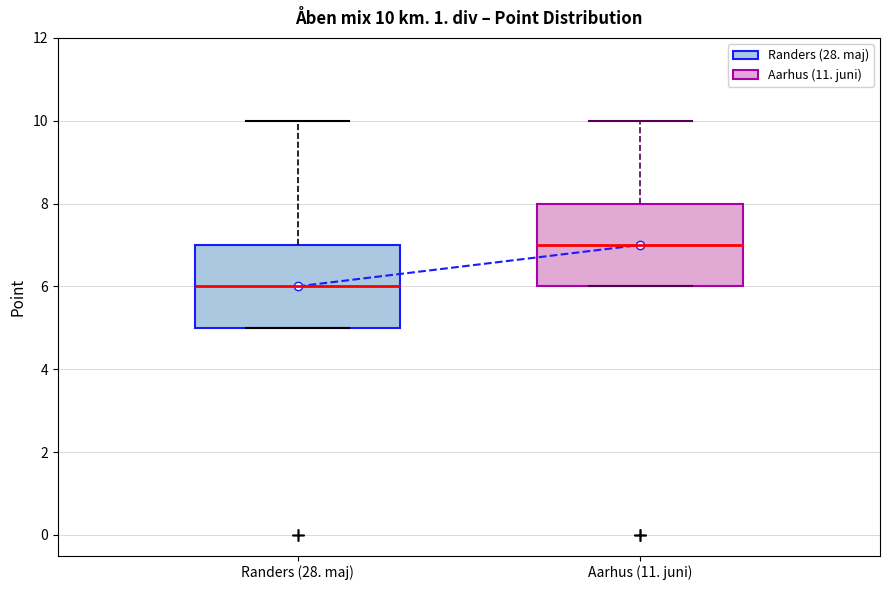

Which box has the lowest median line?

Randers (28. maj)